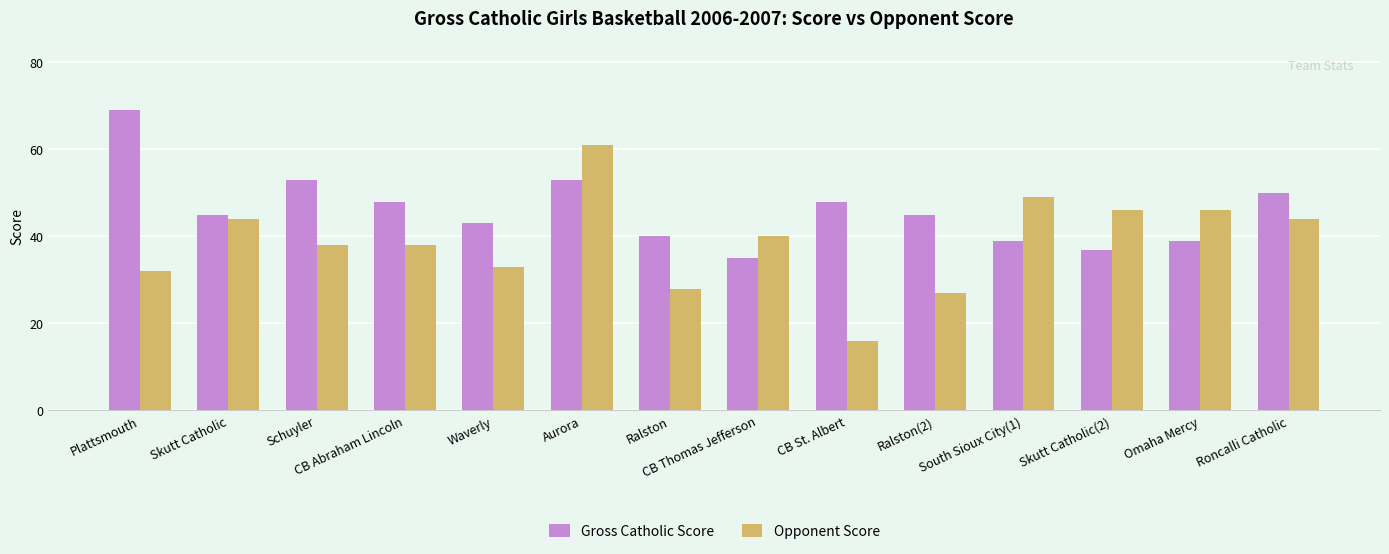

True or false: Gross Catholic Score has a value of 68 at Roncalli Catholic.

False